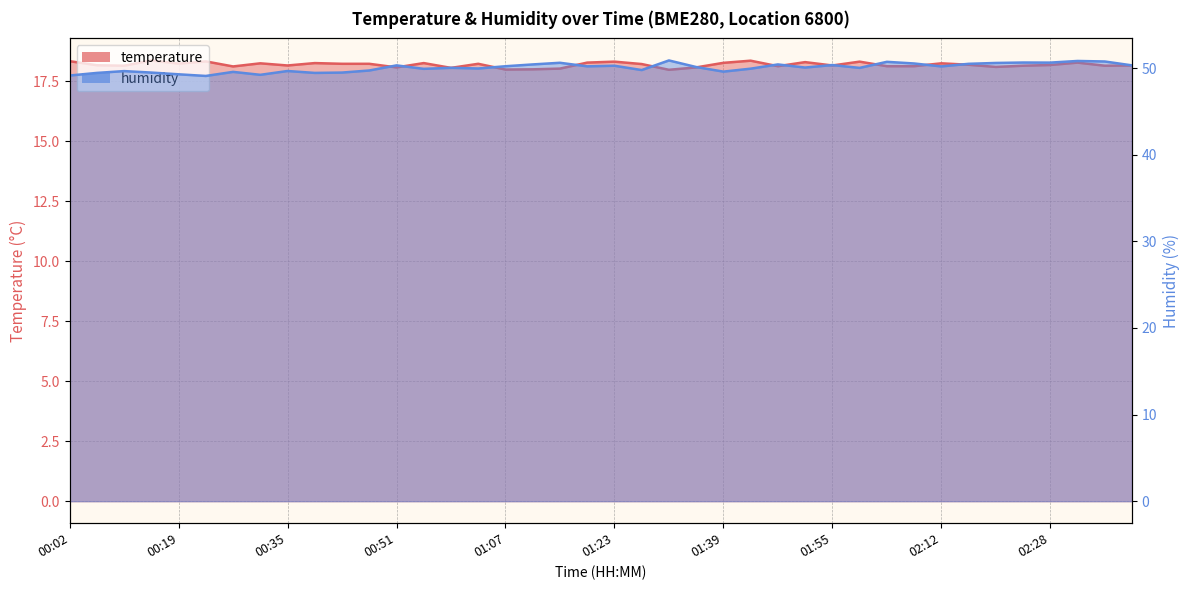

The temperature series shows 18.3 at 01:59. True or false?

True